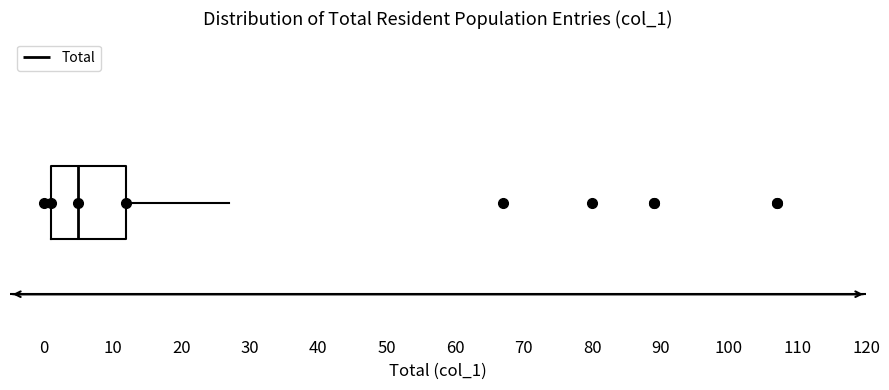

Transcribe this box plot: give where the median line is, the range the box spans, and where the two whiskers end, as read against the x-axis. The values are not printed on the chart, so give them approximately, as read against the axis.

median 5, box 1 to 12, whiskers 0 to 27